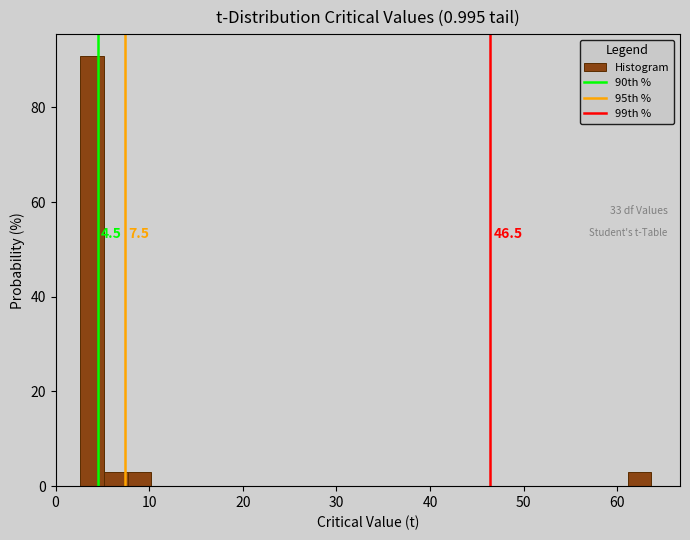

Read against the x-axis, roughly where is the centre of the tallest bar?

4